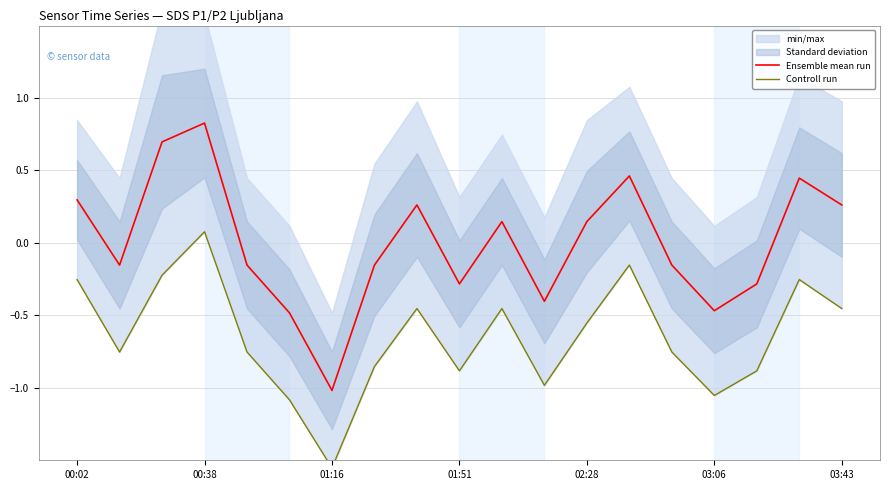

Which category has the highest value in the Ensemble mean run series?

00:38